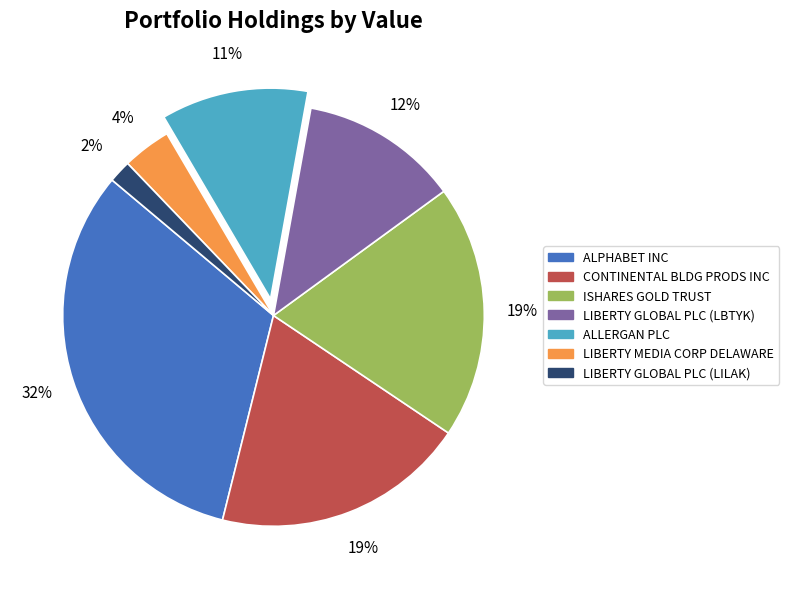

To the nearest percent, what is the average slice percentage?

14%